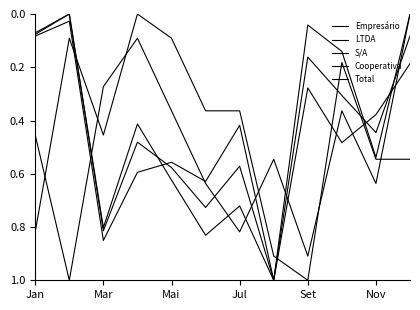

How many lines are shown in the chart?

5